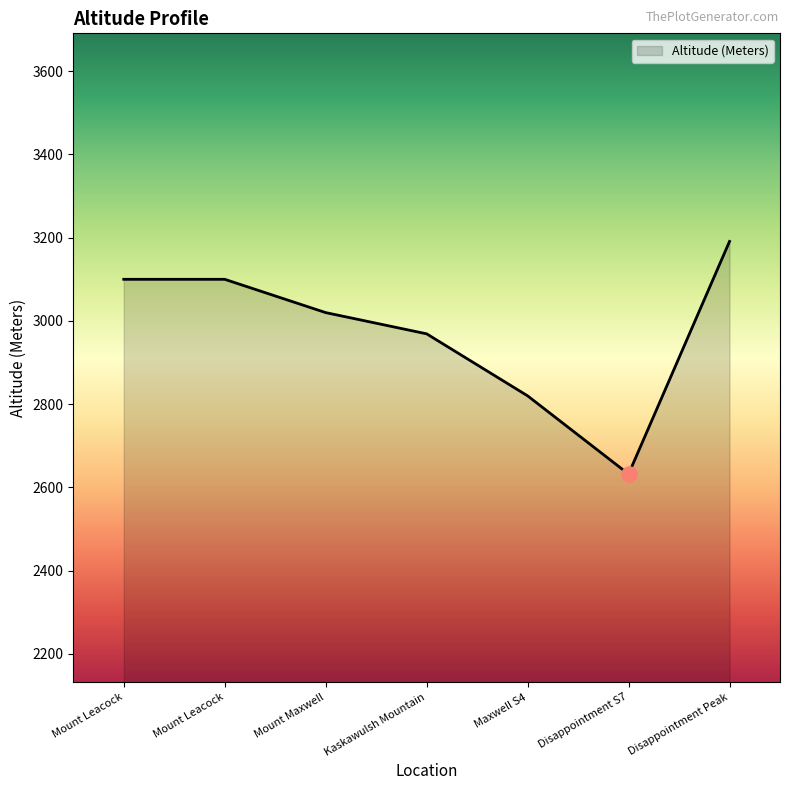

Between Disappointment S7 and Kaskawulsh Mountain, which is larger?

Kaskawulsh Mountain